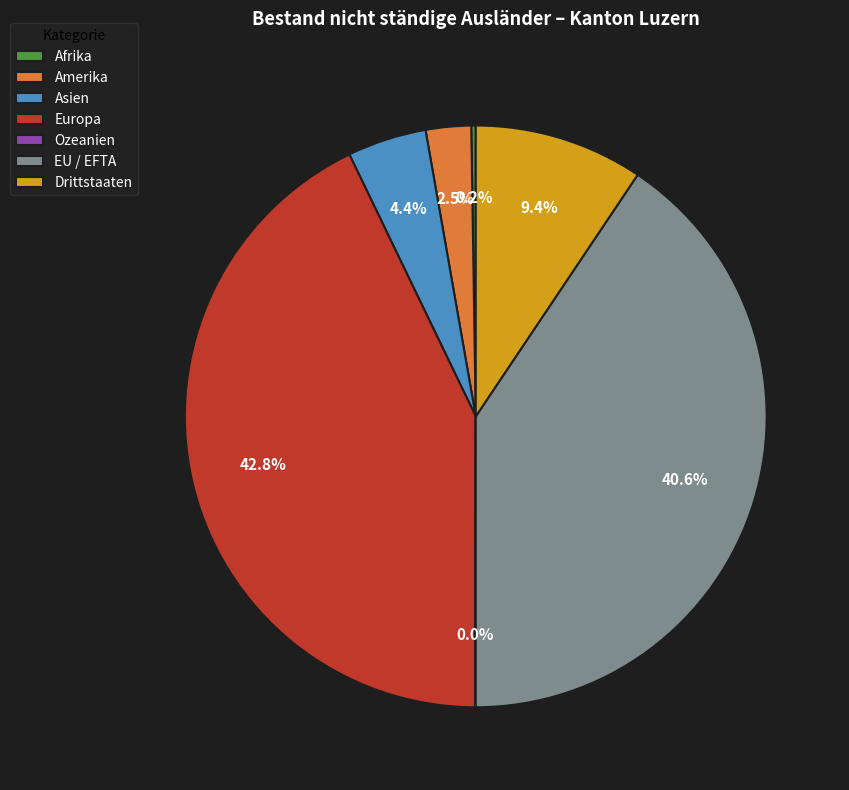

Is there a majority slice in this chart?

No